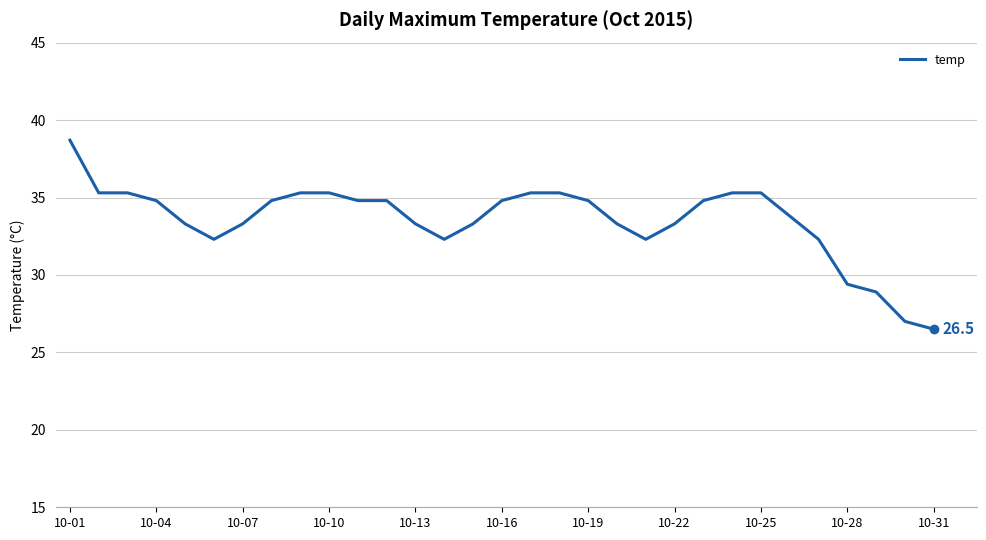

Reading left to right, extract all data points from this chart.

38.7	35.3	35.3	34.8	33.3	32.3	33.3	34.8	35.3	35.3	34.8	34.8	33.3	32.3	33.3	34.8	35.3	35.3	34.8	33.3	32.3	33.3	34.8	35.3	35.3	33.8	32.3	29.4	28.9	27.0	26.5